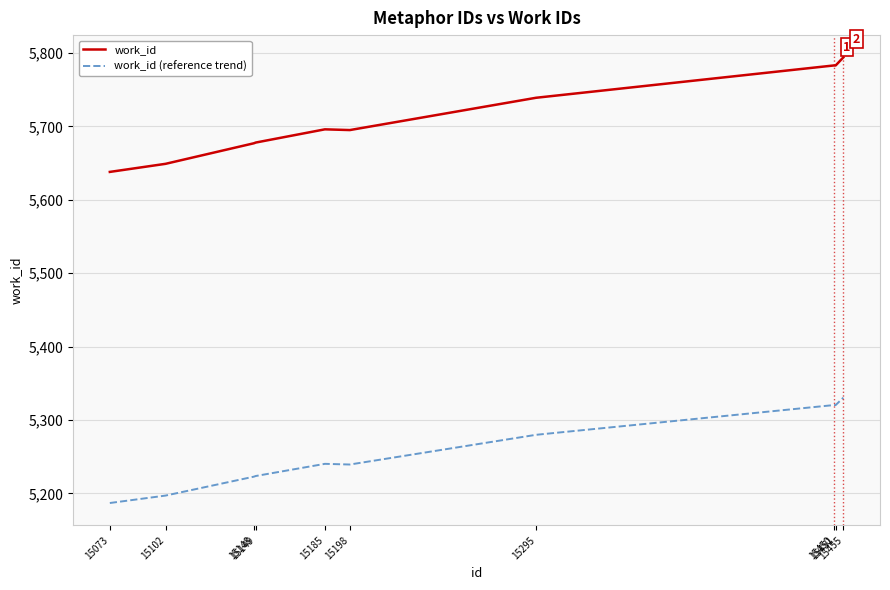

What is the difference between the second highest and second lowest values in the work_id series?

134.0